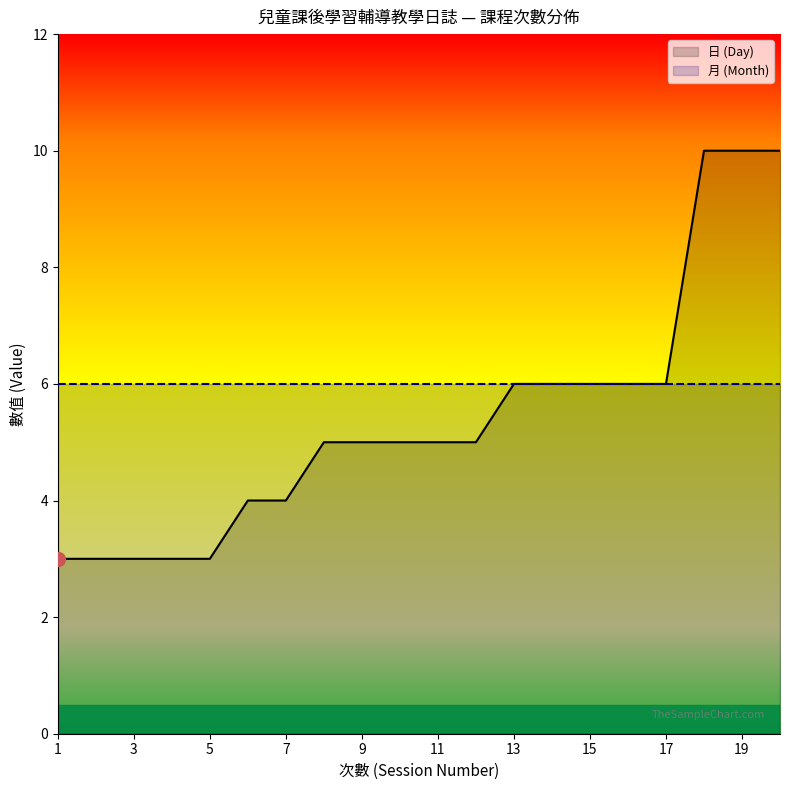

How many lines are shown in the chart?

2